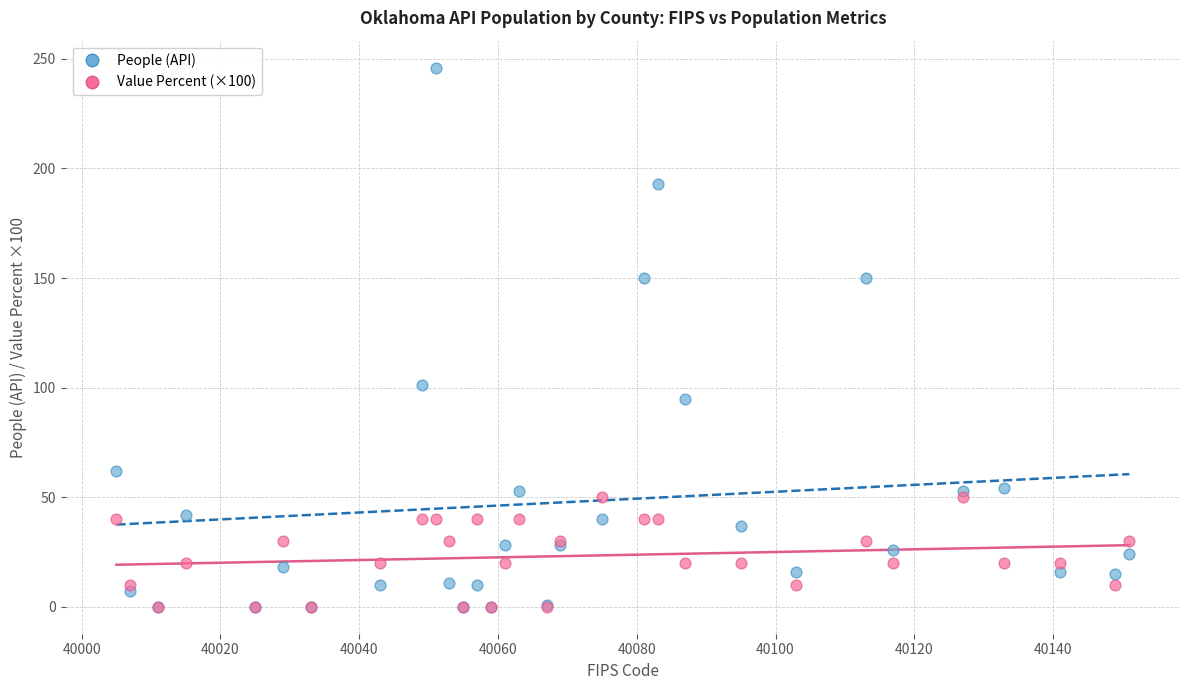

In the People (API) series, what Y value is closest to 123?

101